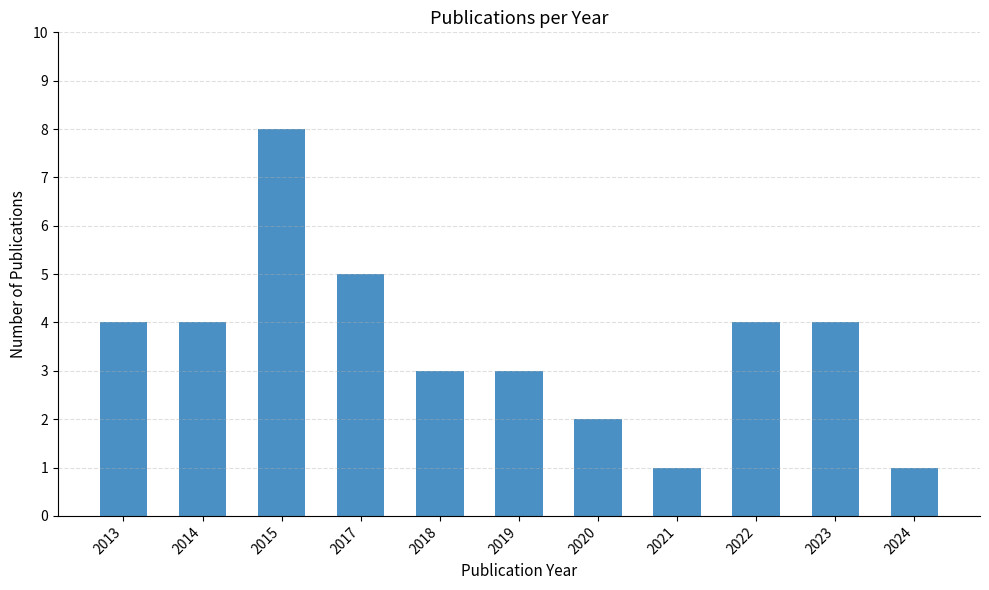

What is the maximum value shown in the chart?

8